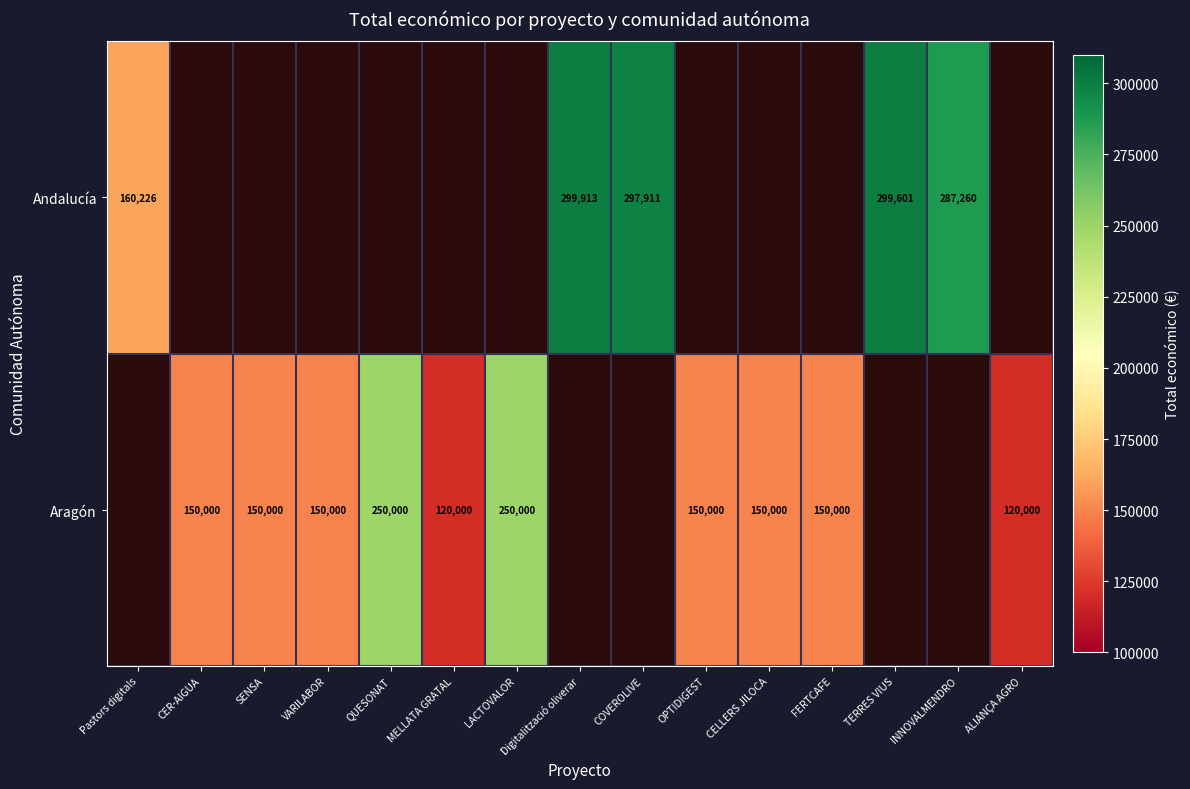

What is the sum of the Aragón values at FERTCAFE and QUESONAT?

400000